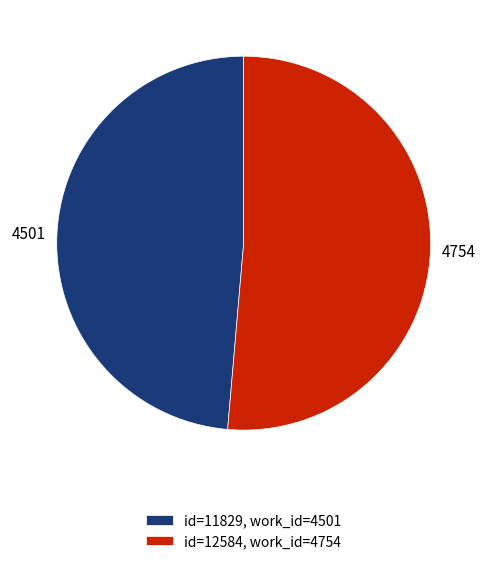

Which slice represents more than half of the pie?

id=12584, work_id=4754